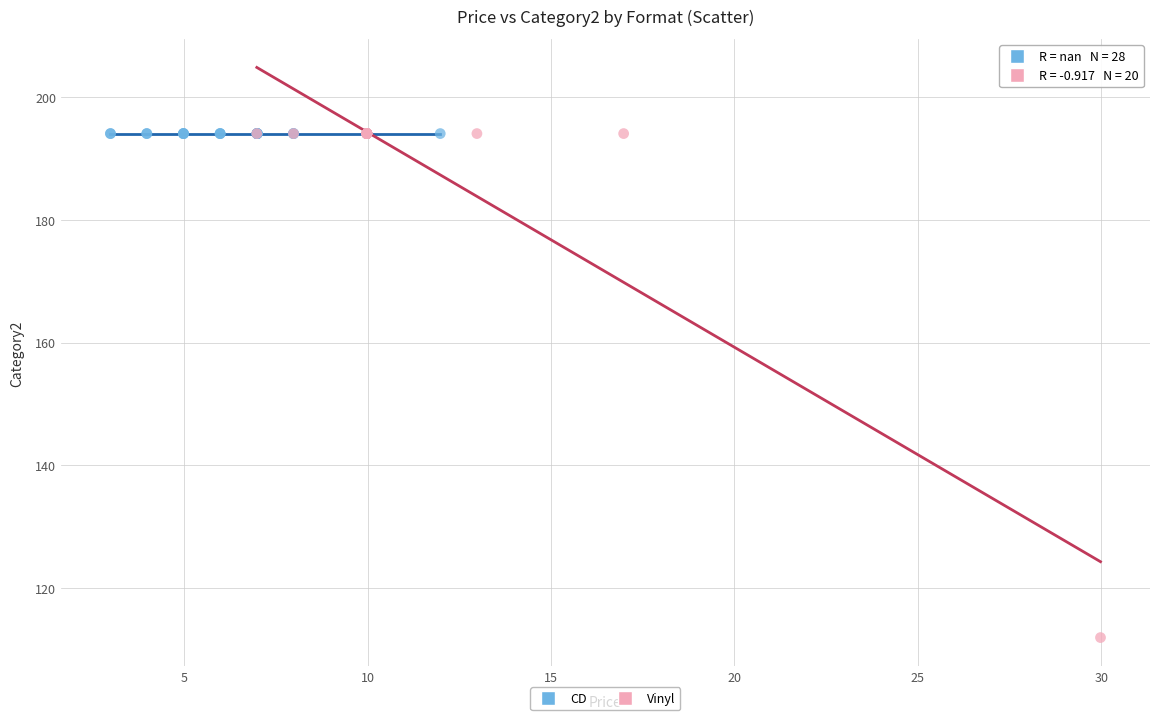

Which series reaches the minimum Y coordinate?

Vinyl